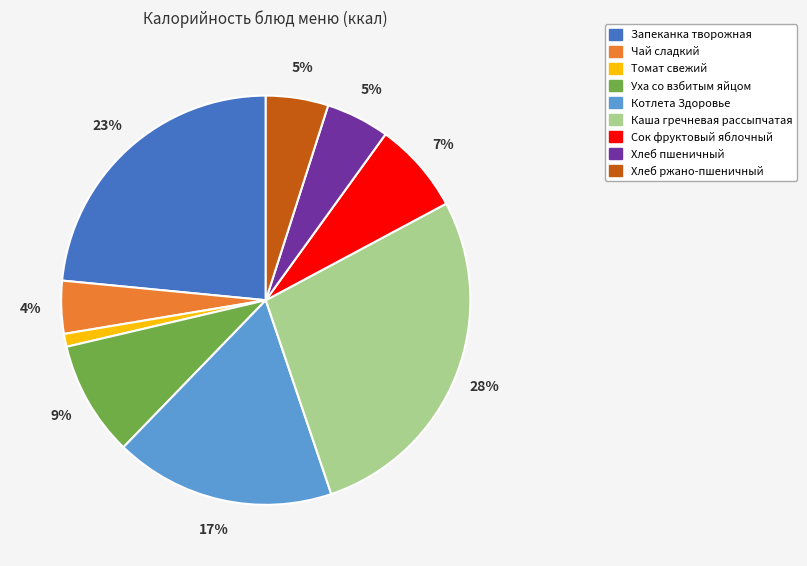

True or false: Хлеб ржано-пшеничный accounts for 12% of the total.

False